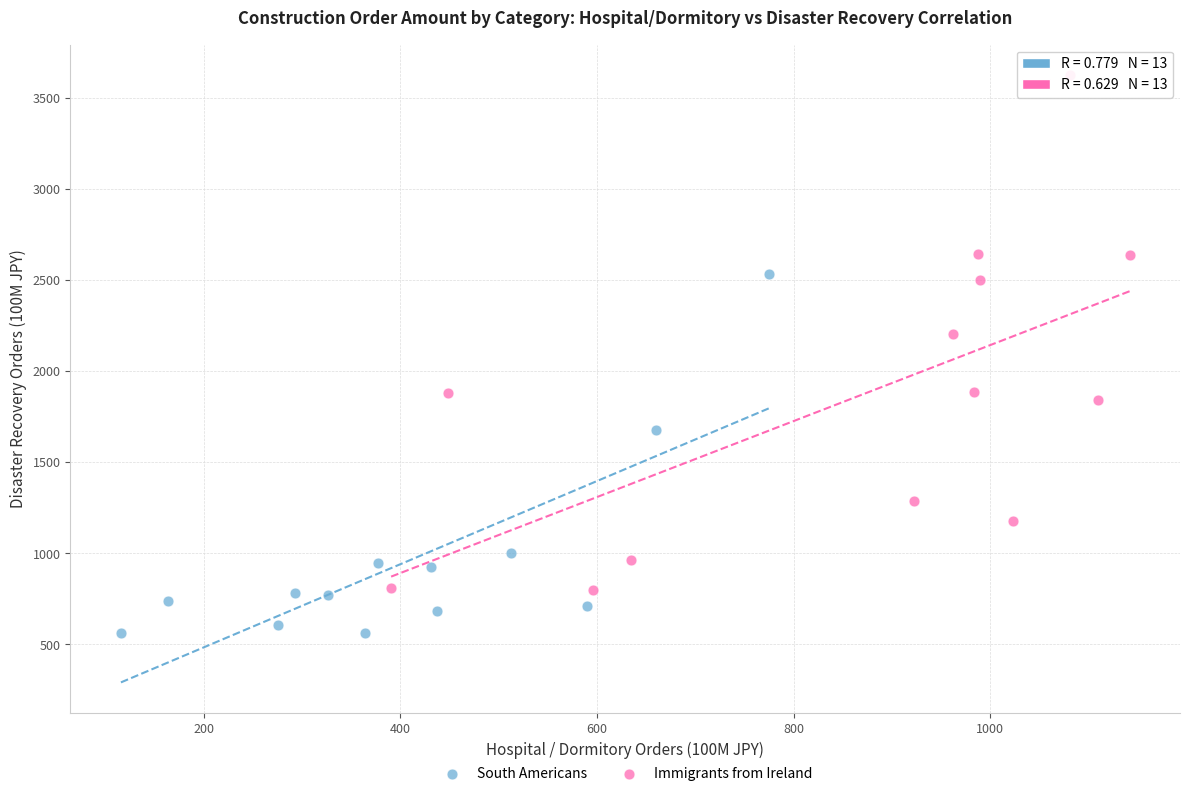

Which series has the widest spread of Y values?

Immigrants from Ireland